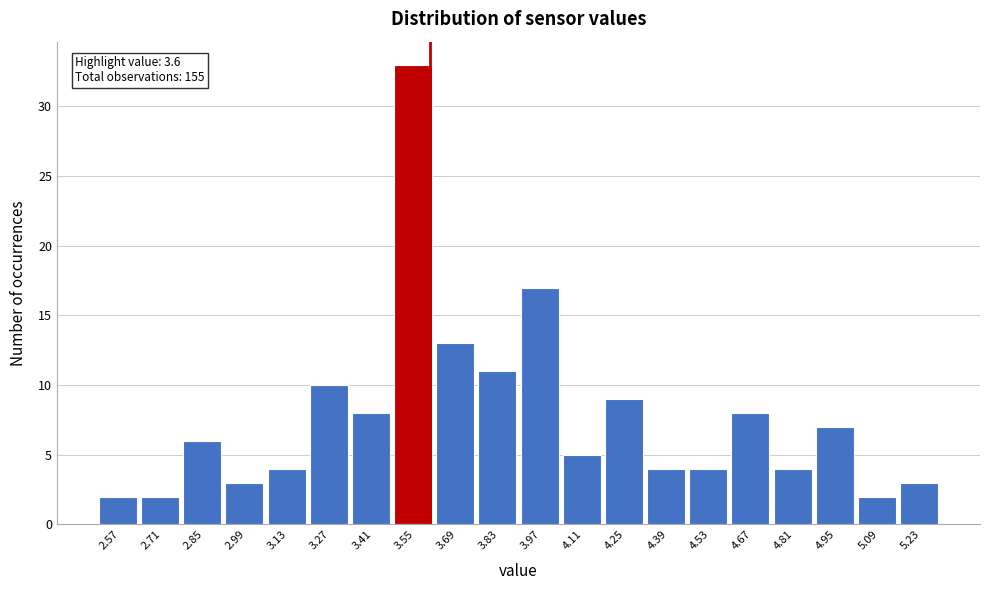

Over which range of the x-axis is the bar tallest?

3.48 to 3.62